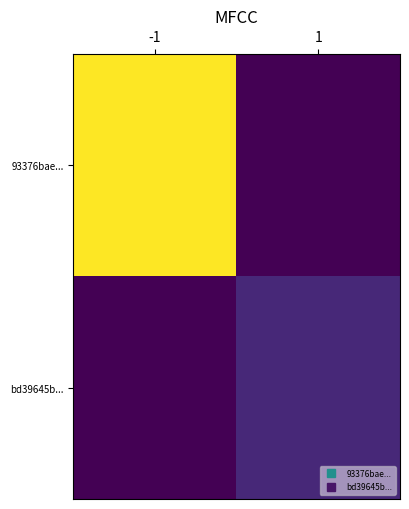

Rank the series by their average value, from lowest to highest.

bd39645b..., 93376bae...